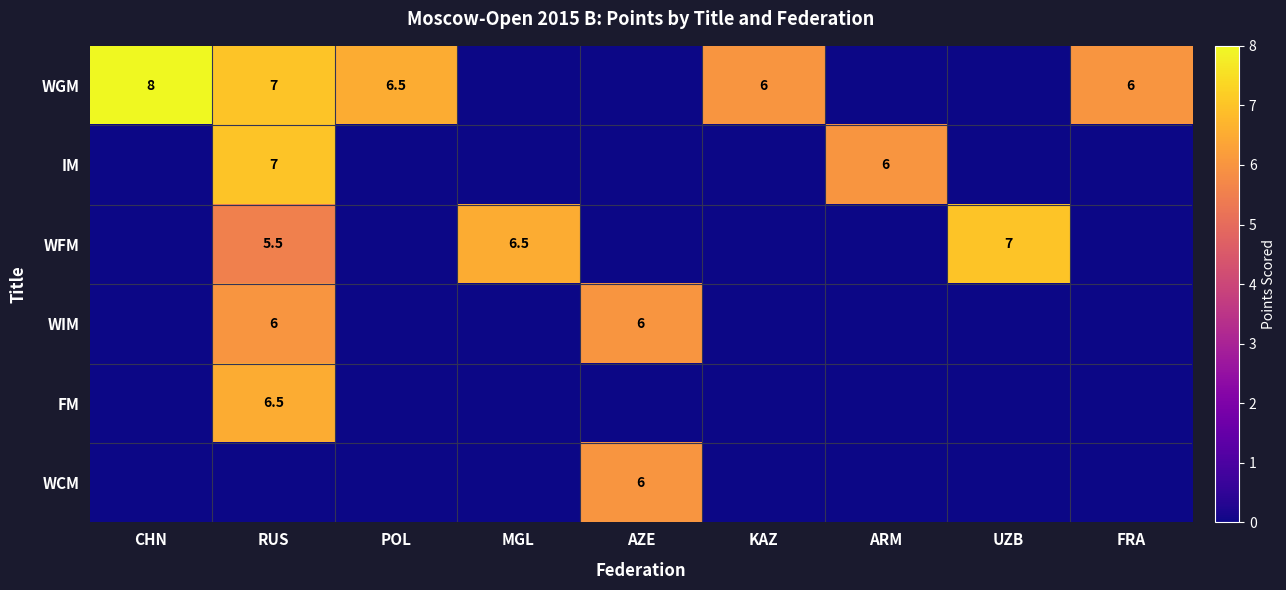

The value of WGM at CHN is 8.0. True or false?

True